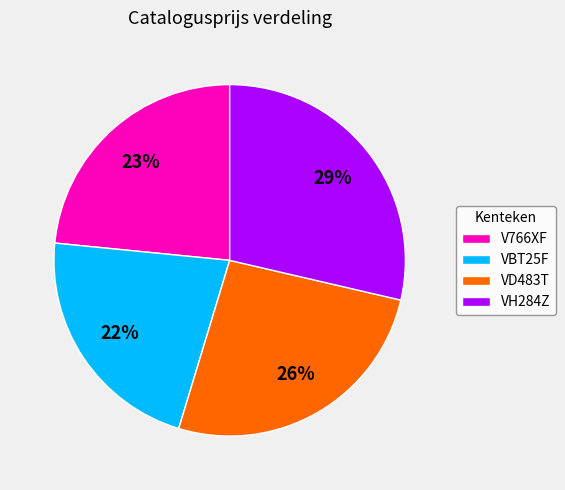

Is it true that VD483T is 26% of the pie?

True